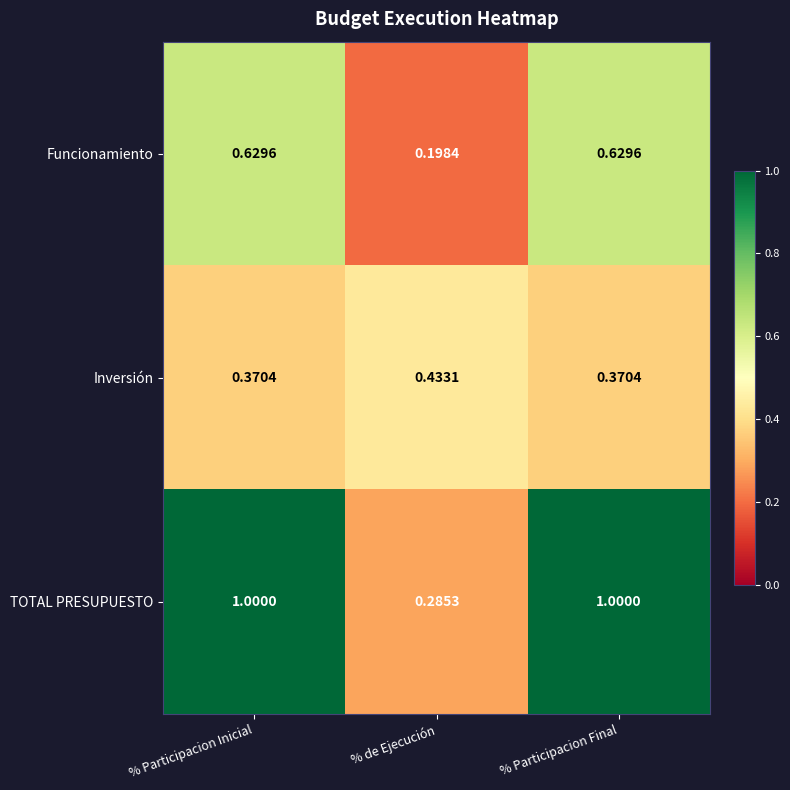

Which series has the largest range (max minus min)?

TOTAL PRESUPUESTO